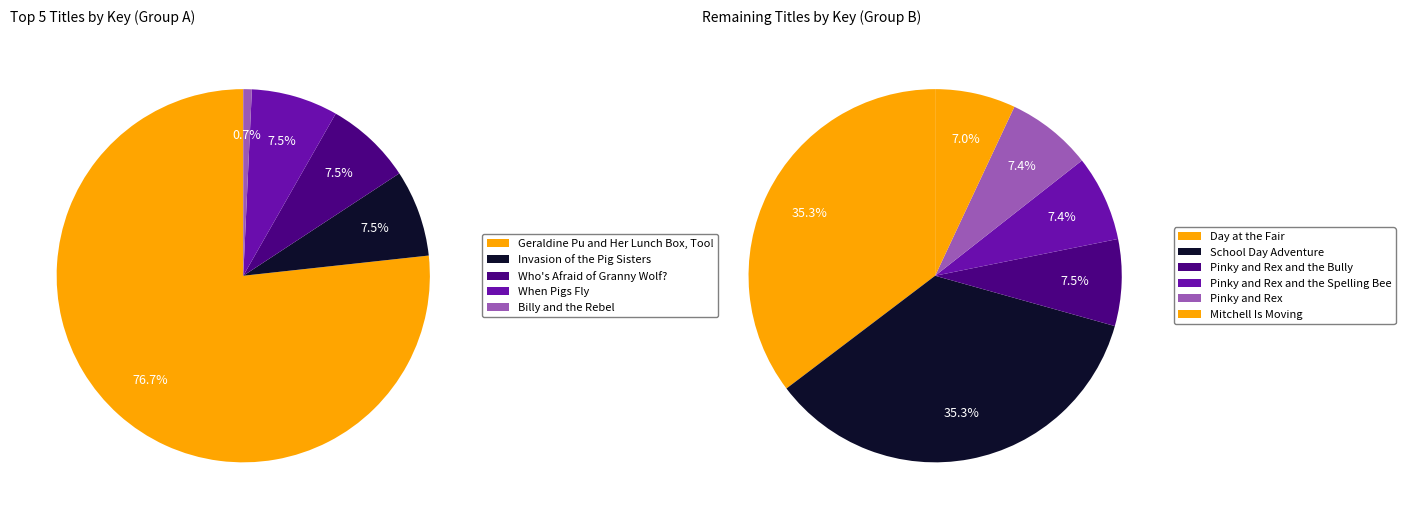

Which category accounts for the majority?

Geraldine Pu and Her Lunch Box, Too!